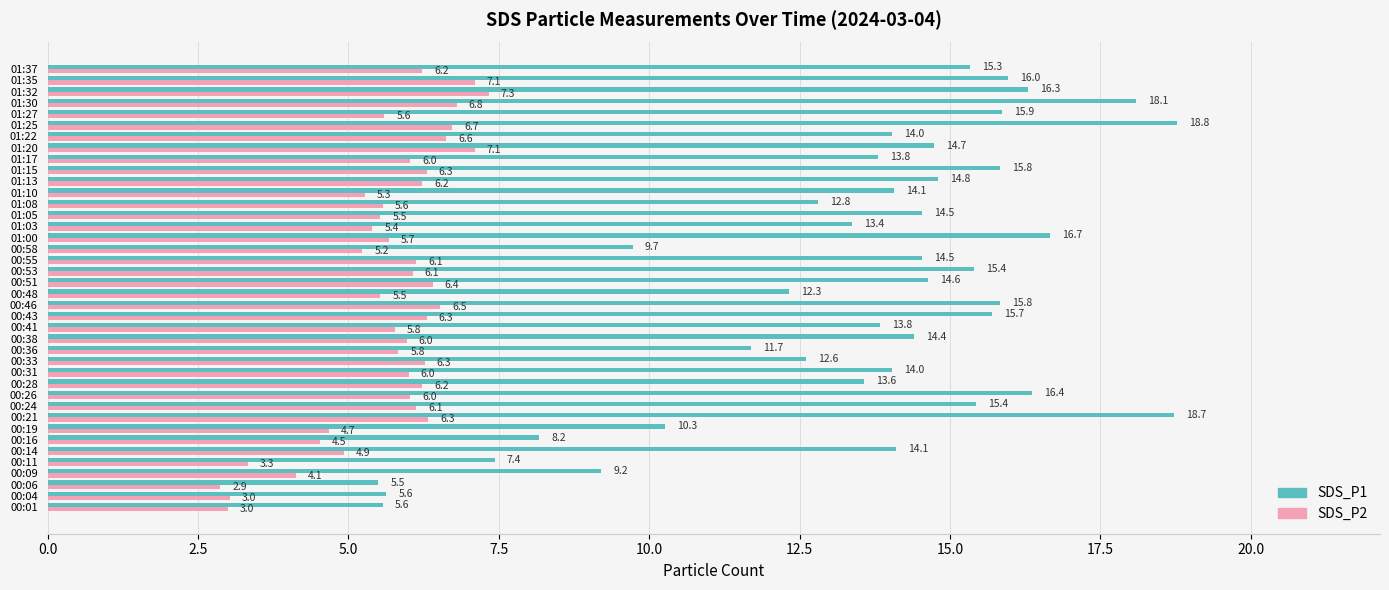

Count the number of data series in this chart.

2